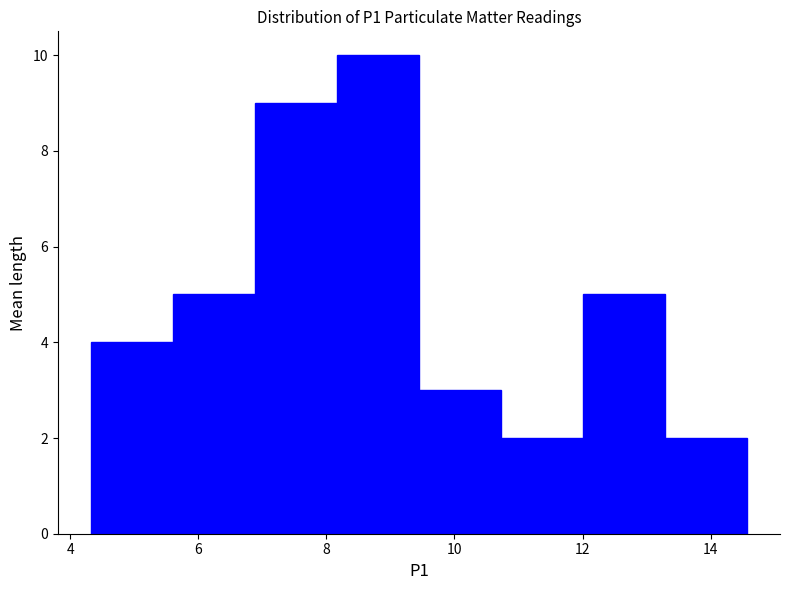

Reading left to right, list every bar in this chart as the range it spans on the x-axis followed by its height. Neither the bar edges nor the heights are printed on the chart, so give them approximately, as read against the axes.

4.4 to 5.6: 4
5.6 to 6.8: 5
6.8 to 8.2: 9
8.2 to 9.4: 10
9.4 to 10.8: 3
10.8 to 12.0: 2
12.0 to 13.2: 5
13.2 to 14.6: 2